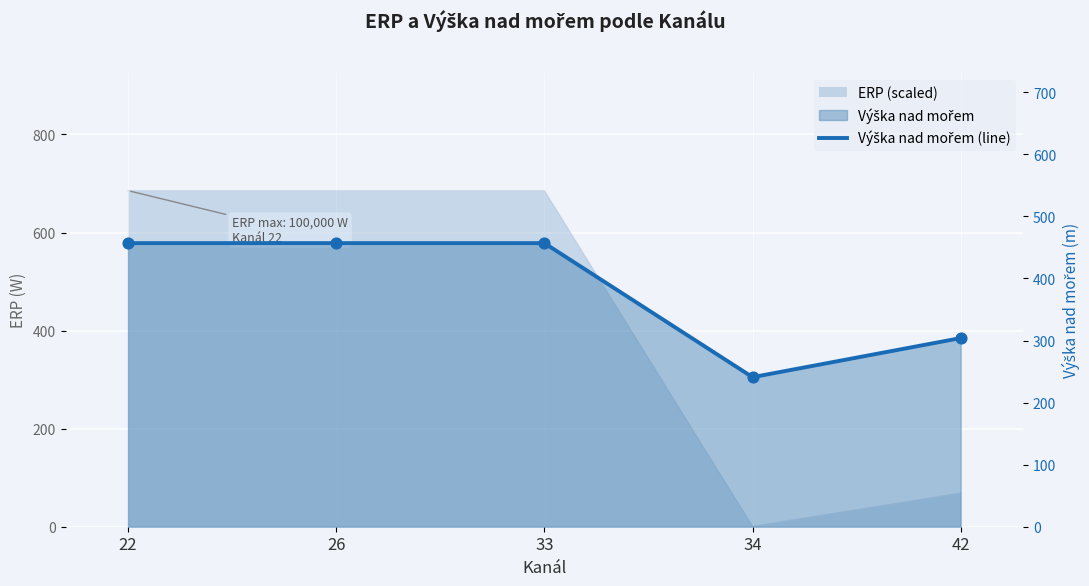

What is the change in value from 22 to 42?

-153